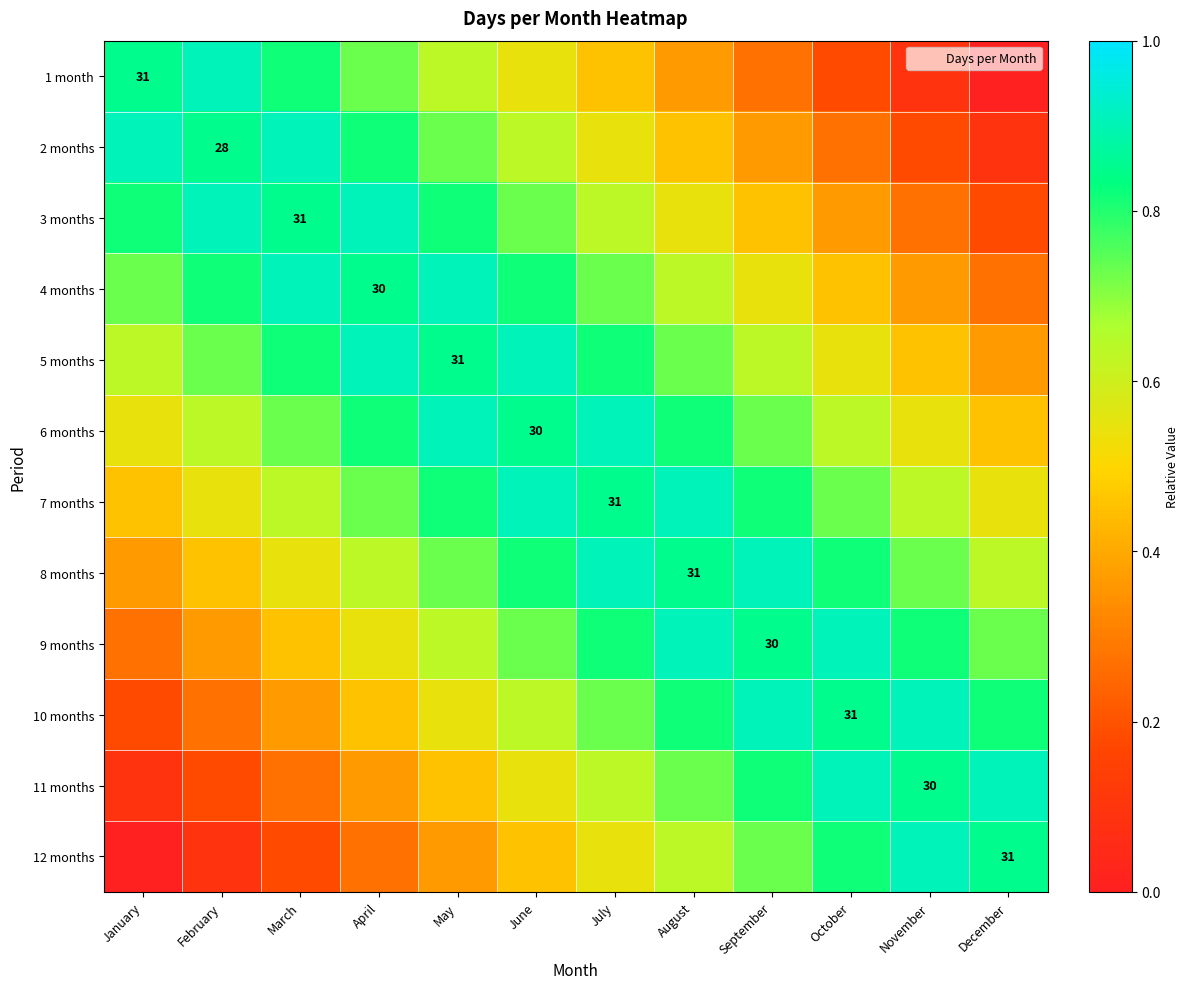

At which label does 8 months reach its minimum?

January